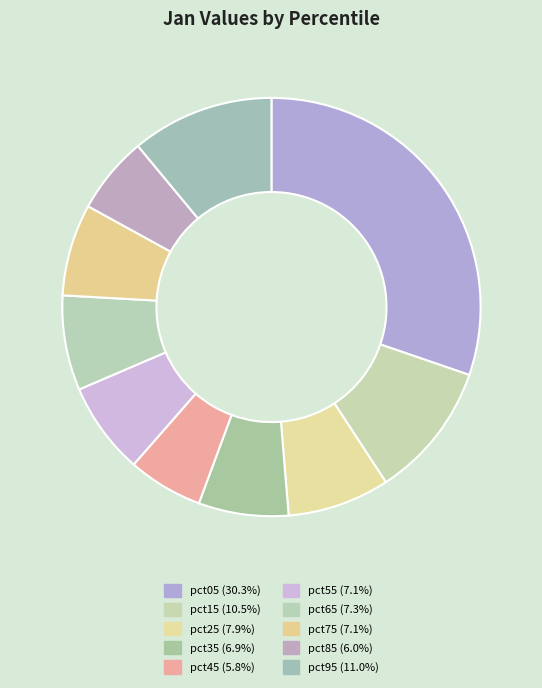

Is the sum of pct25 and pct45 greater than half?

No